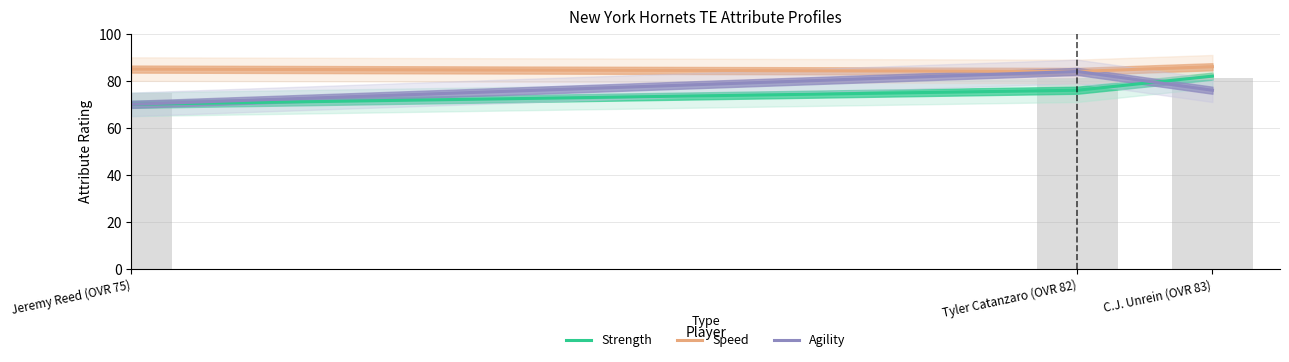

What value does the Speed series have at Tyler Catanzaro (OVR 82)?

84